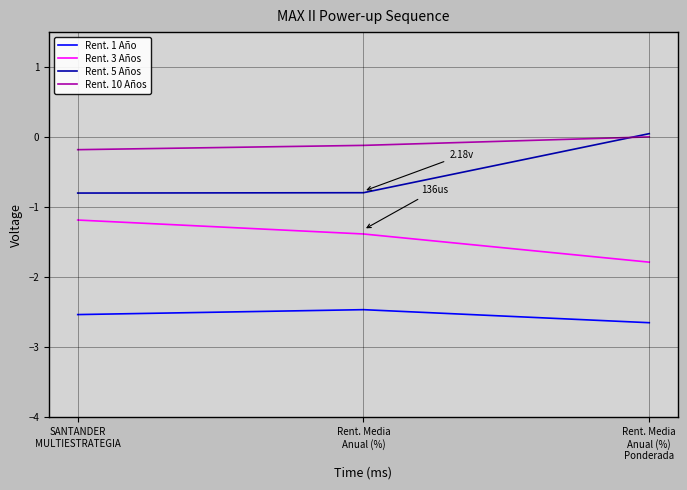

True or false: Rent. 10 Años has a value of -0.2 at SANTANDER
MULTIESTRATEGIA.

True